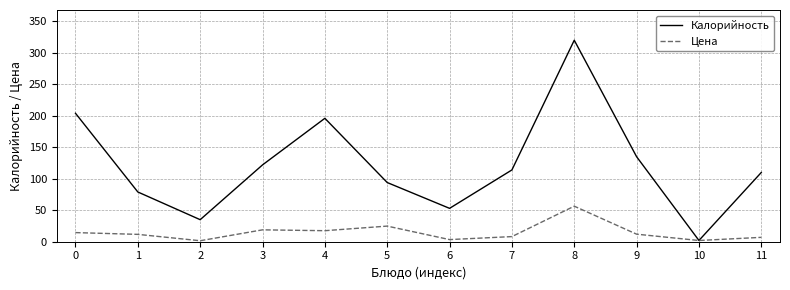

At which category is the sum across all series the highest?

8